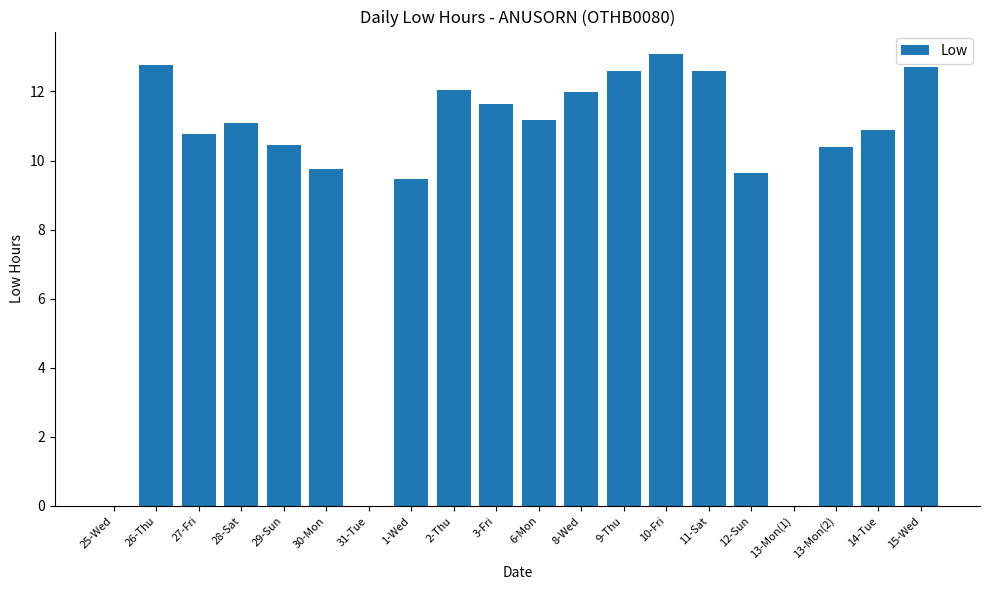

What is the greatest value displayed?

13.1